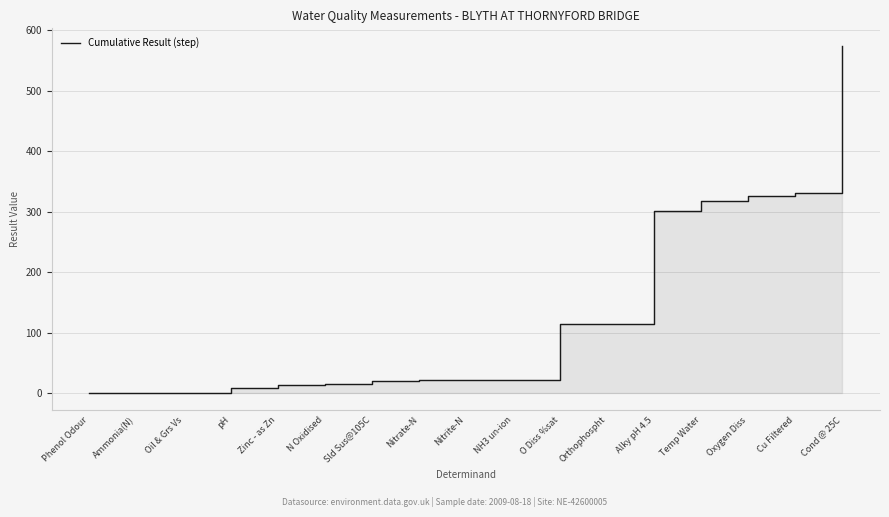

What is the difference between the maximum and minimum values?

574.4